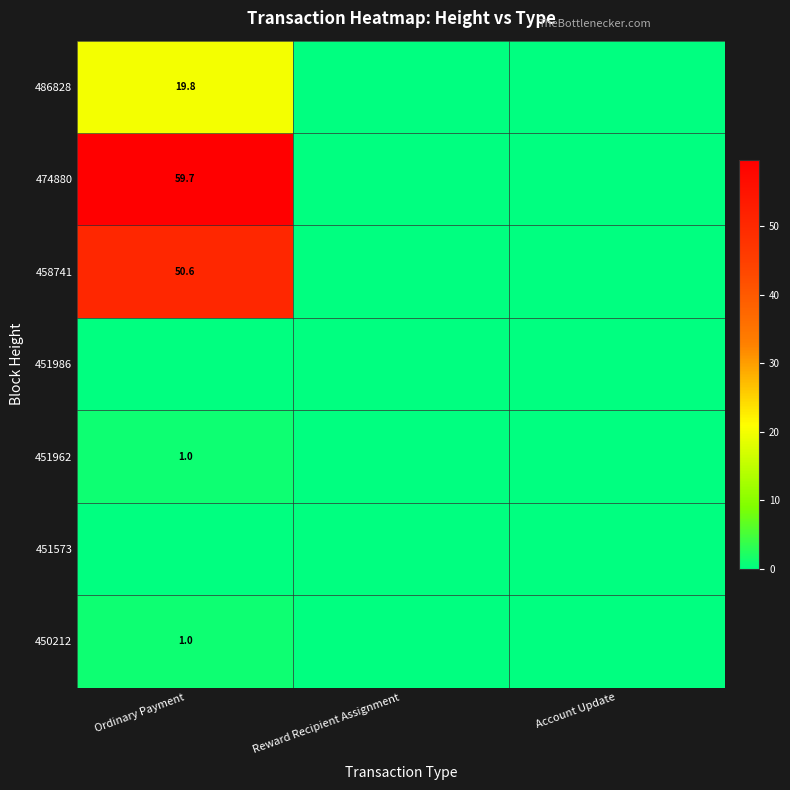

Count the number of categories in the chart.

3